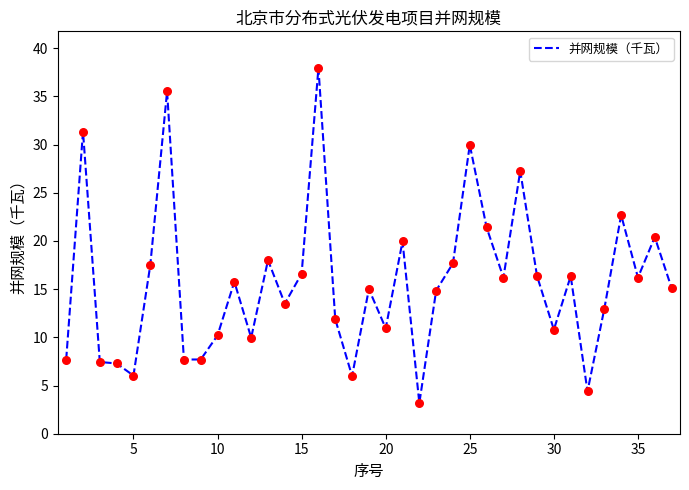

What is the minimum value shown in the chart?

3.2